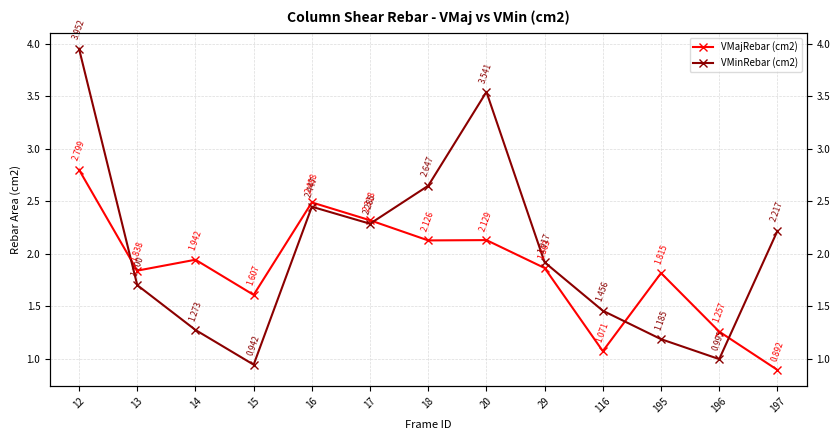

After their last crossing, which series has the higher values: VMajRebar (cm2) or VMinRebar (cm2)?

VMinRebar (cm2)